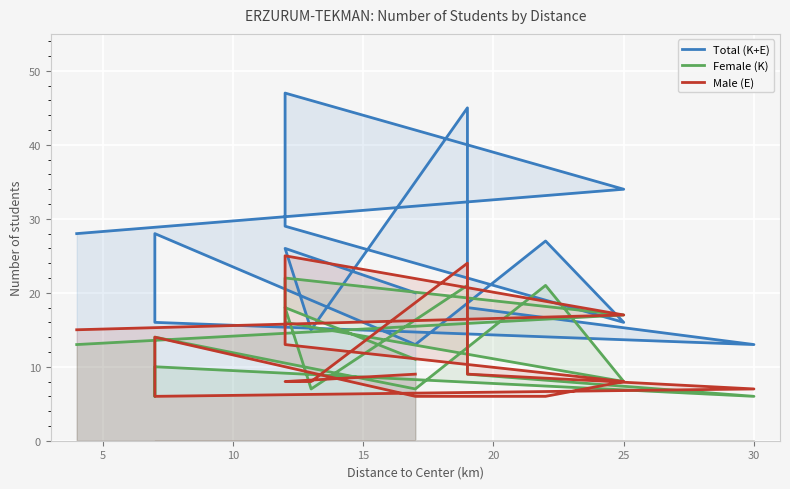

Is the value of Female (K) at 5 greater than the value of Total (K+E) at 15?

No